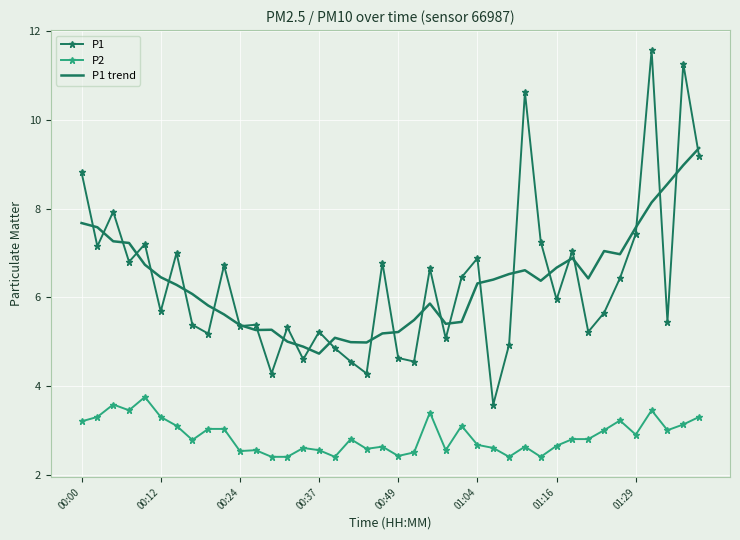

What is the lowest value of the P1 trend series?

4.7